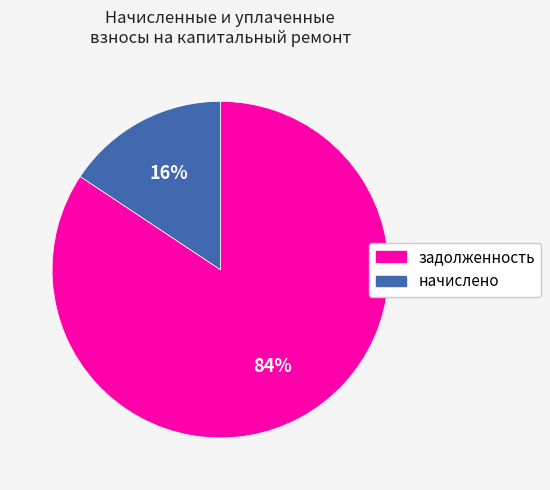

To the nearest percent, what is the combined percentage of задолженность and начислено?

100%